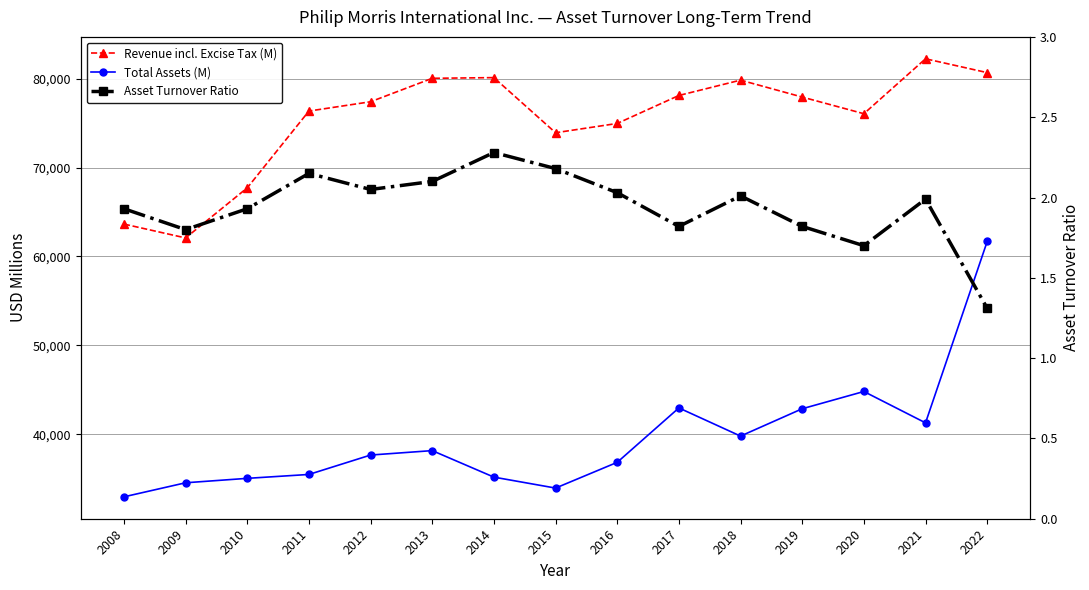

Which series has the largest range (max minus min)?

Total Assets (M)